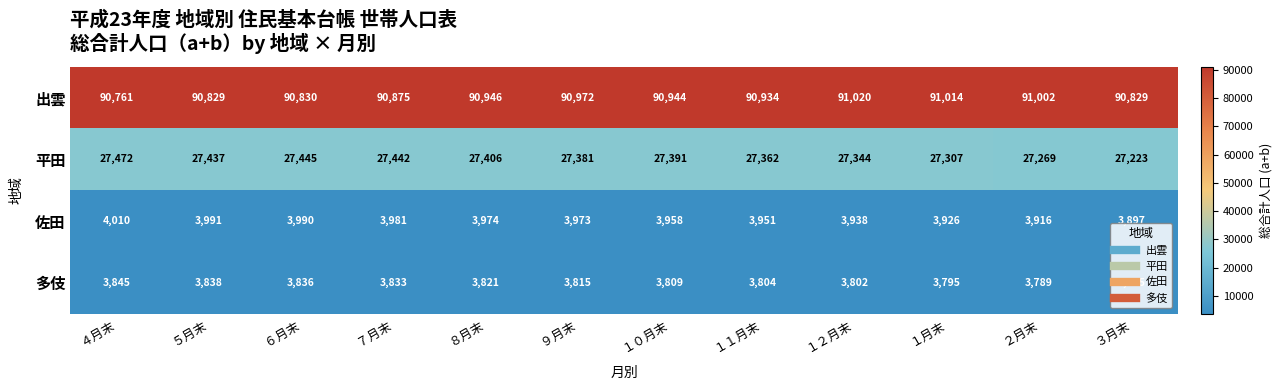

Which series changed the most between ８月末 and ３月末?

平田